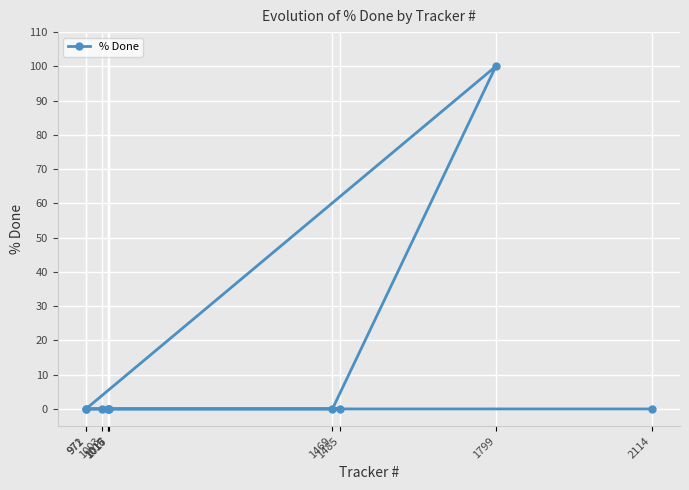

Reading left to right, extract all data points from this chart.

971=0	972=0	1003=0	1015=0	1016=0	1017=0	1469=0	1485=0	1799=100	2114=0